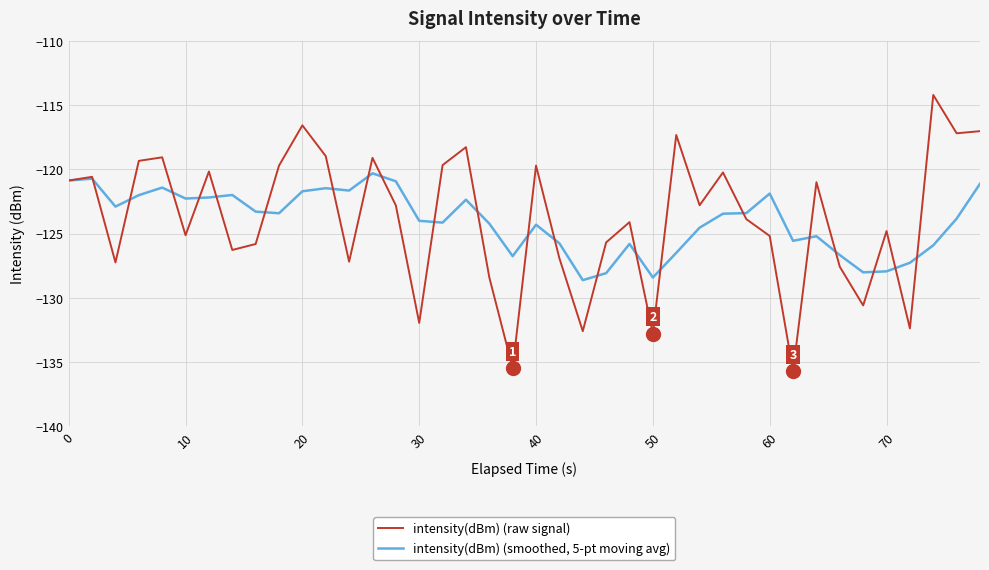

Which series has the widest spread of values?

intensity(dBm) (raw signal)